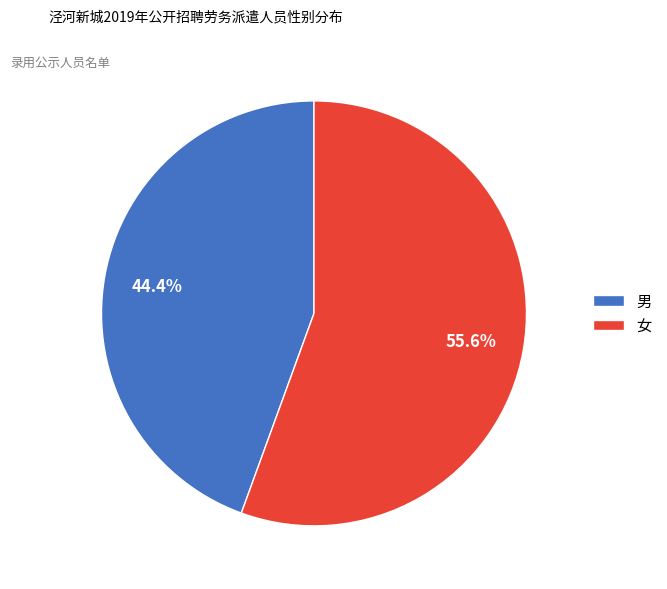

To the nearest percent, what is the difference between the largest and smallest slice percentages?

11%